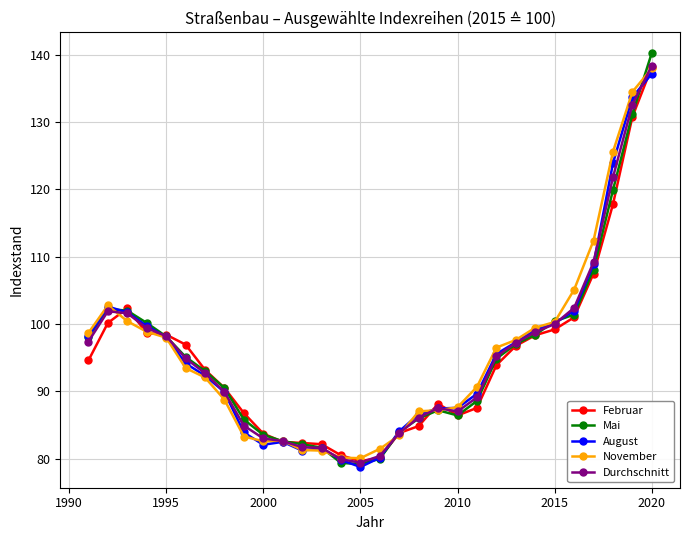

What is the lowest value of the Mai series?

79.2